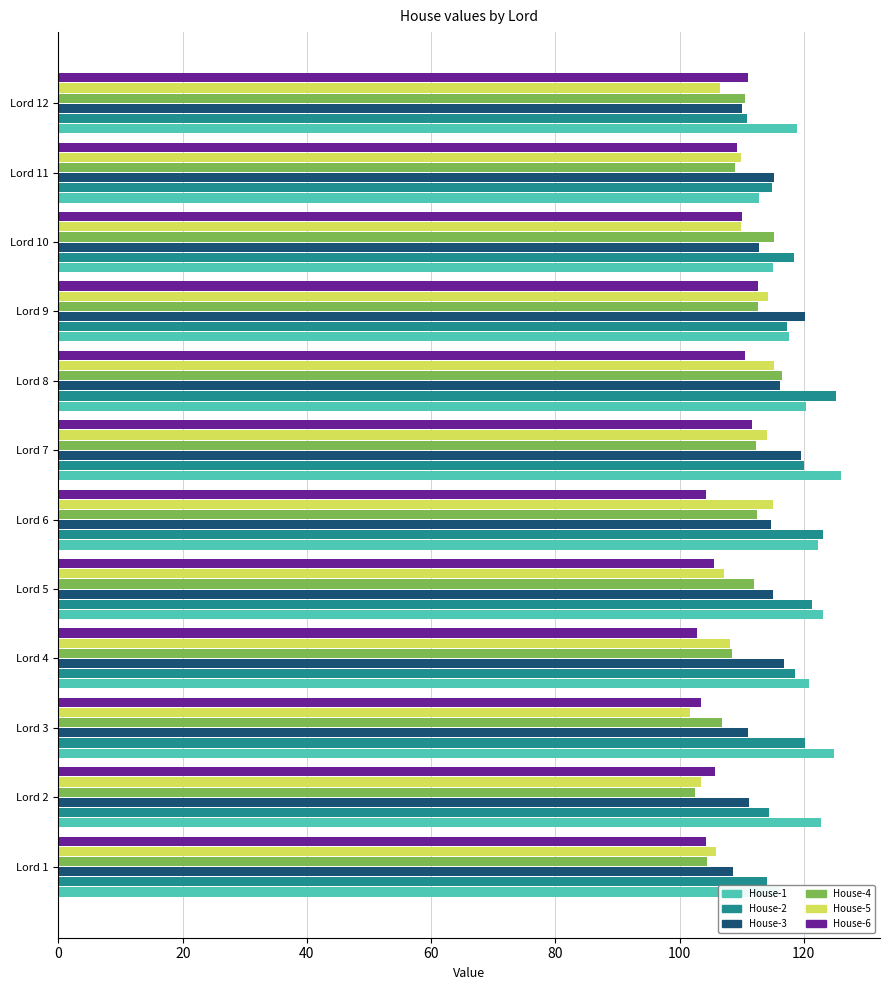

The House-6 series shows 149.9 at Lord 9. True or false?

False